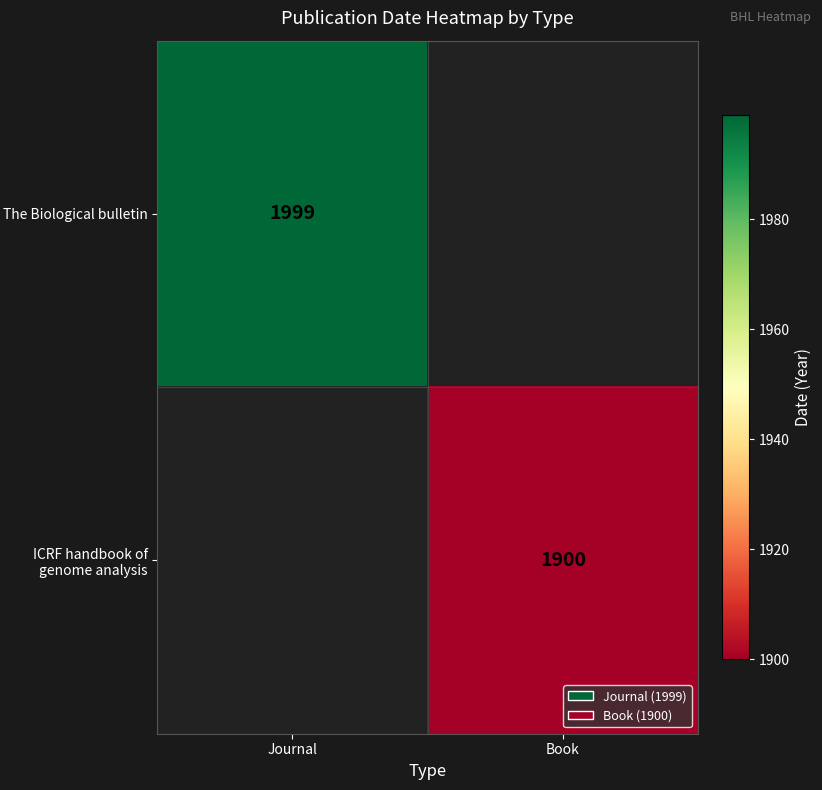

The ICRF handbook of genome analysis series shows 1900 at Book. True or false?

True